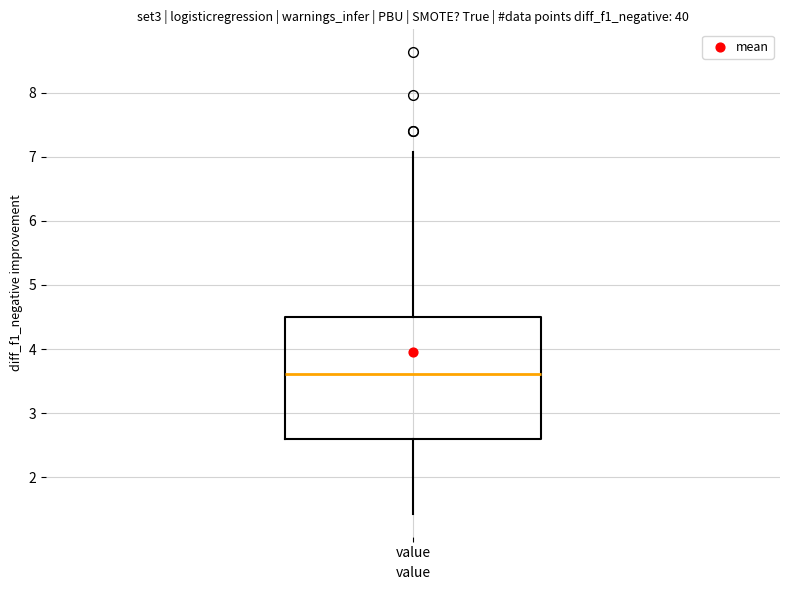

Read this box plot against the y-axis: the position of the median line, the range covered by the box, and the ends of both whiskers. The values are not printed on the chart, so give them approximately, as read against the axis.

median 3.6, box 2.6 to 4.5, whiskers 1.4 to 7.1